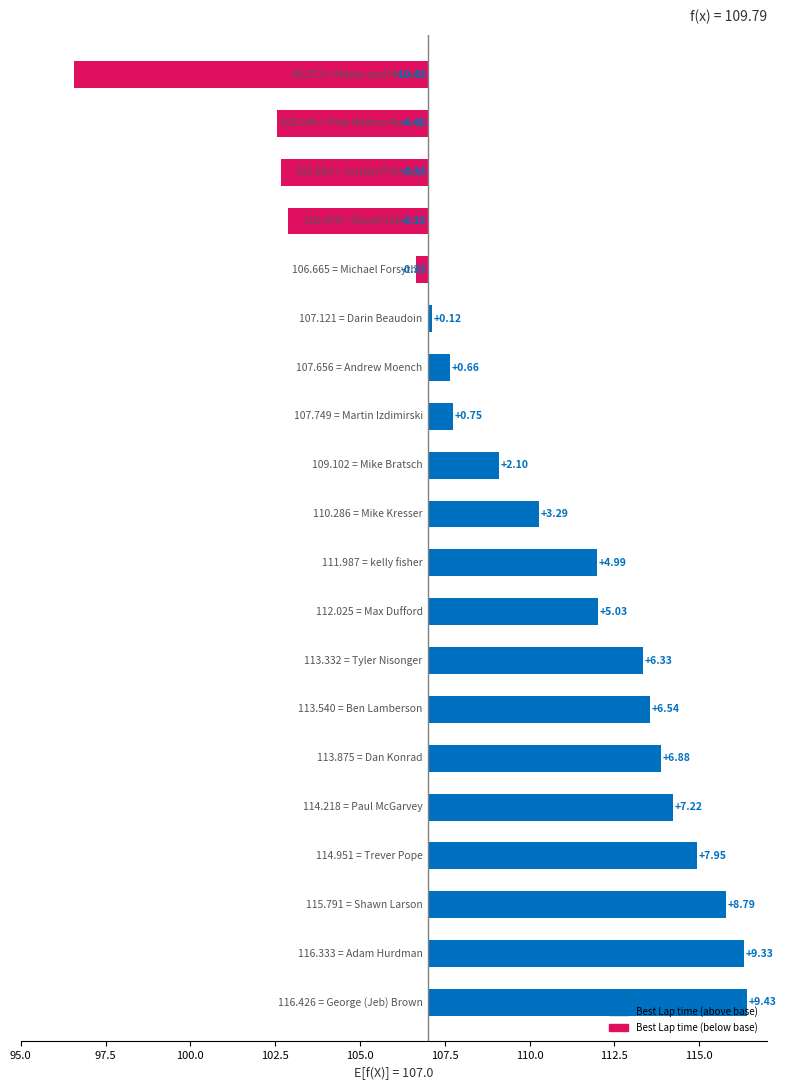

What value does the data have at 16?

8.0